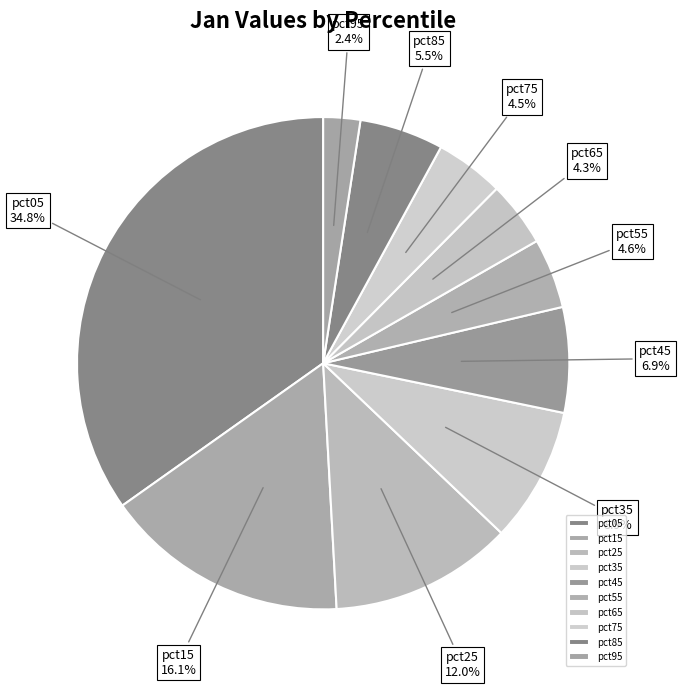

To the nearest percent, what percentage of the pie is pct65?

4%